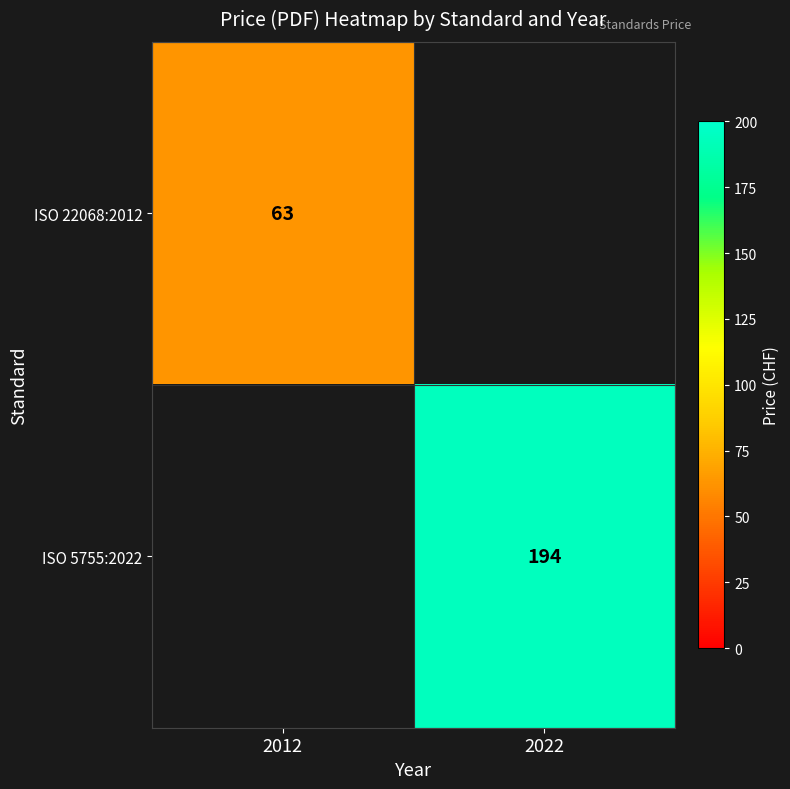

What is the maximum value shown in the chart?

194.0